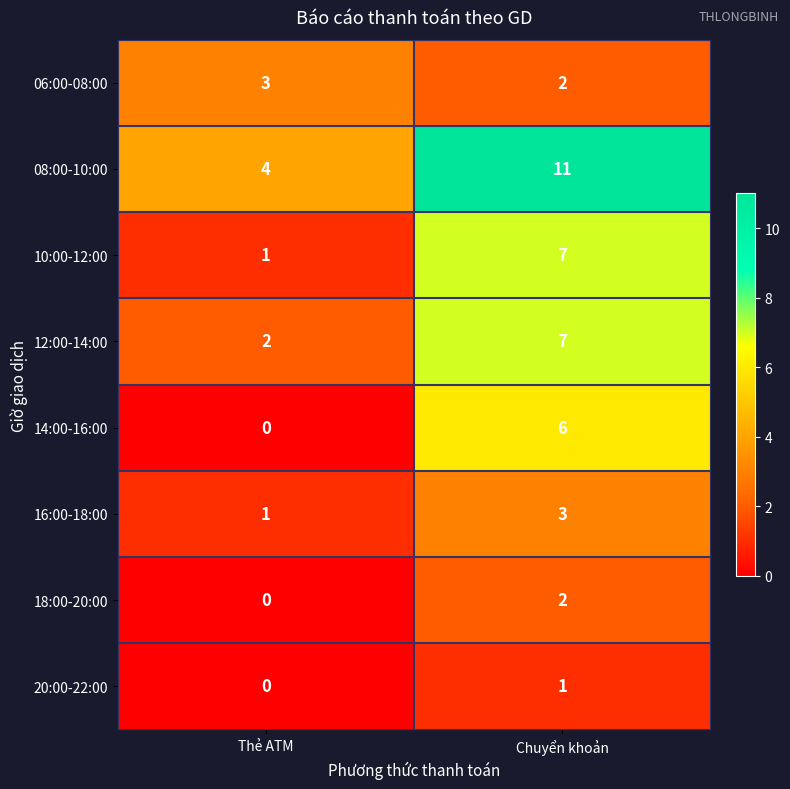

How many series are shown in this chart?

8